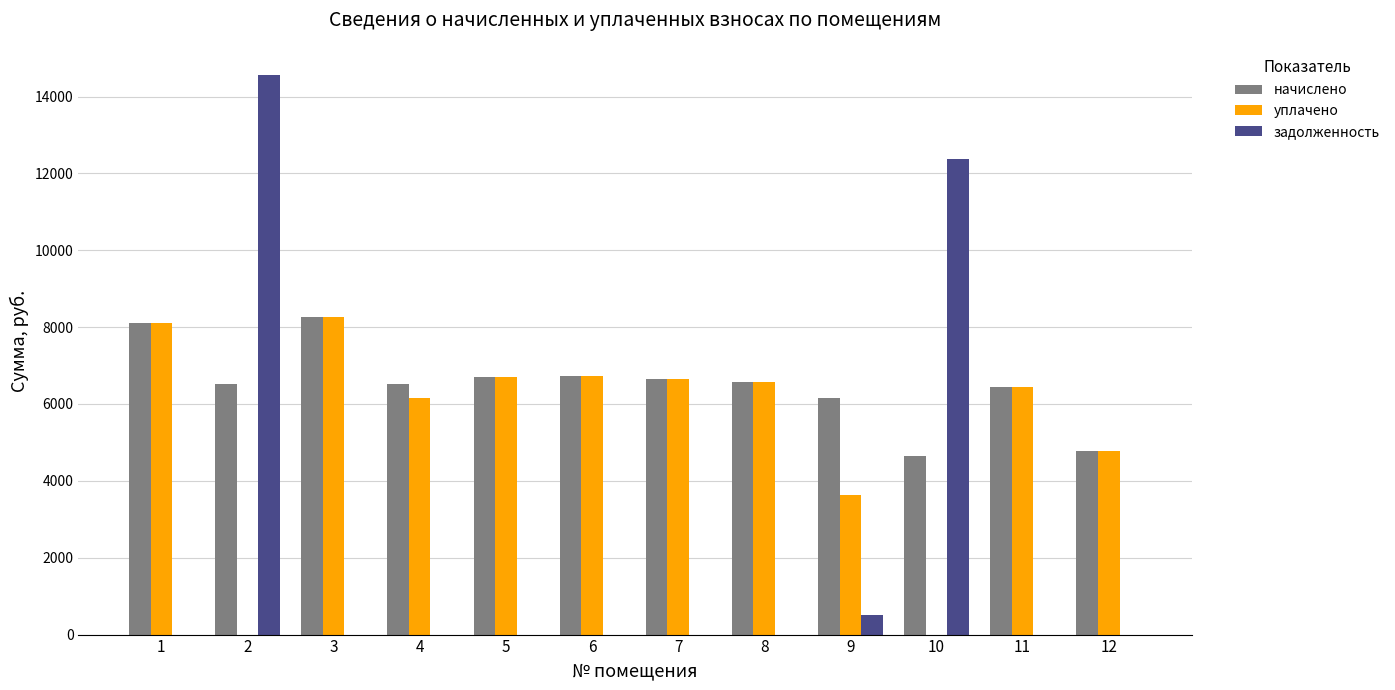

Which series changed the most between 9 and 10?

задолженность